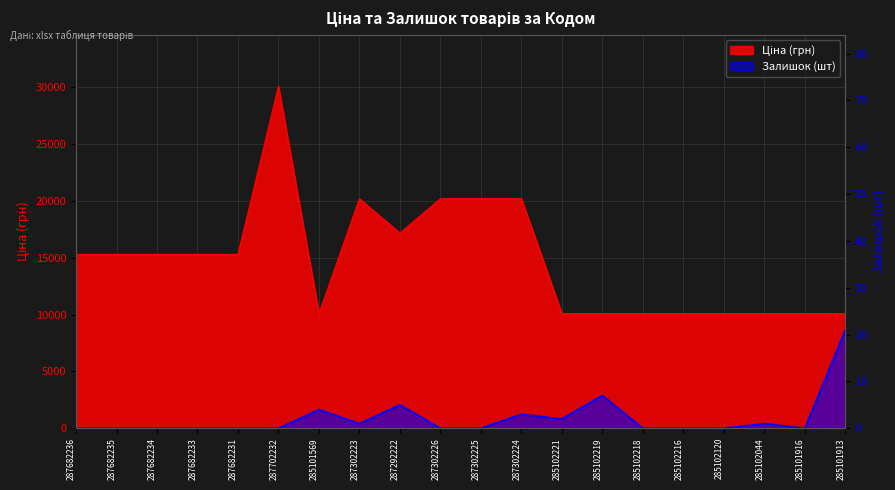

How many interior local peaks does the Залишок series have?

5